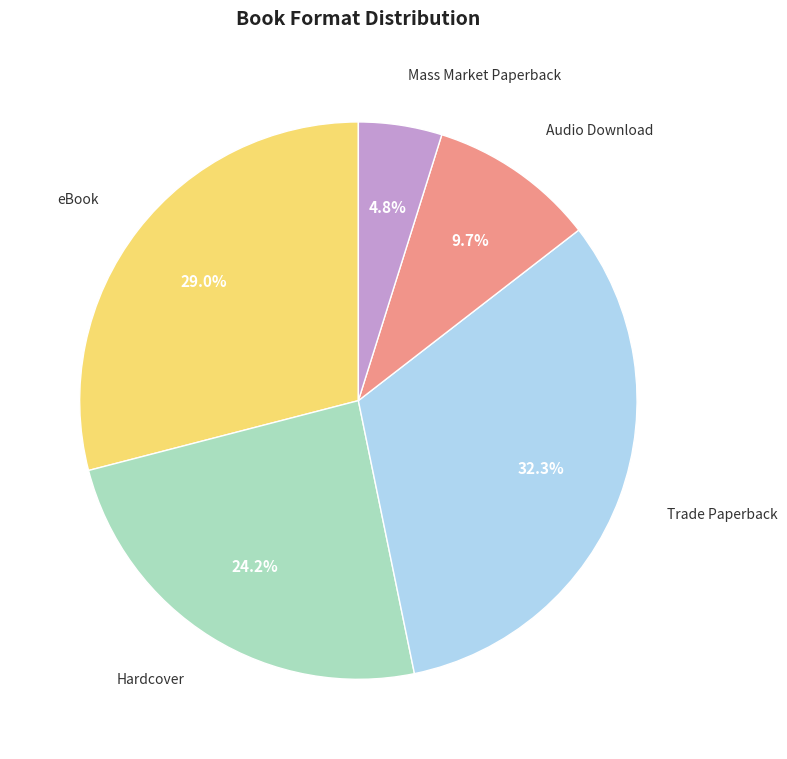

Is there any slice that represents more than half of the pie?

No